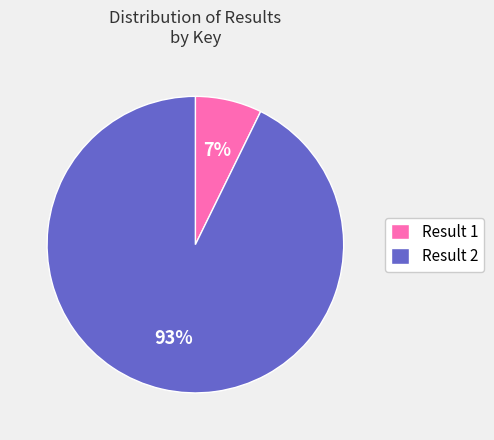

Is it true that Result 1 is 7% of the pie?

True